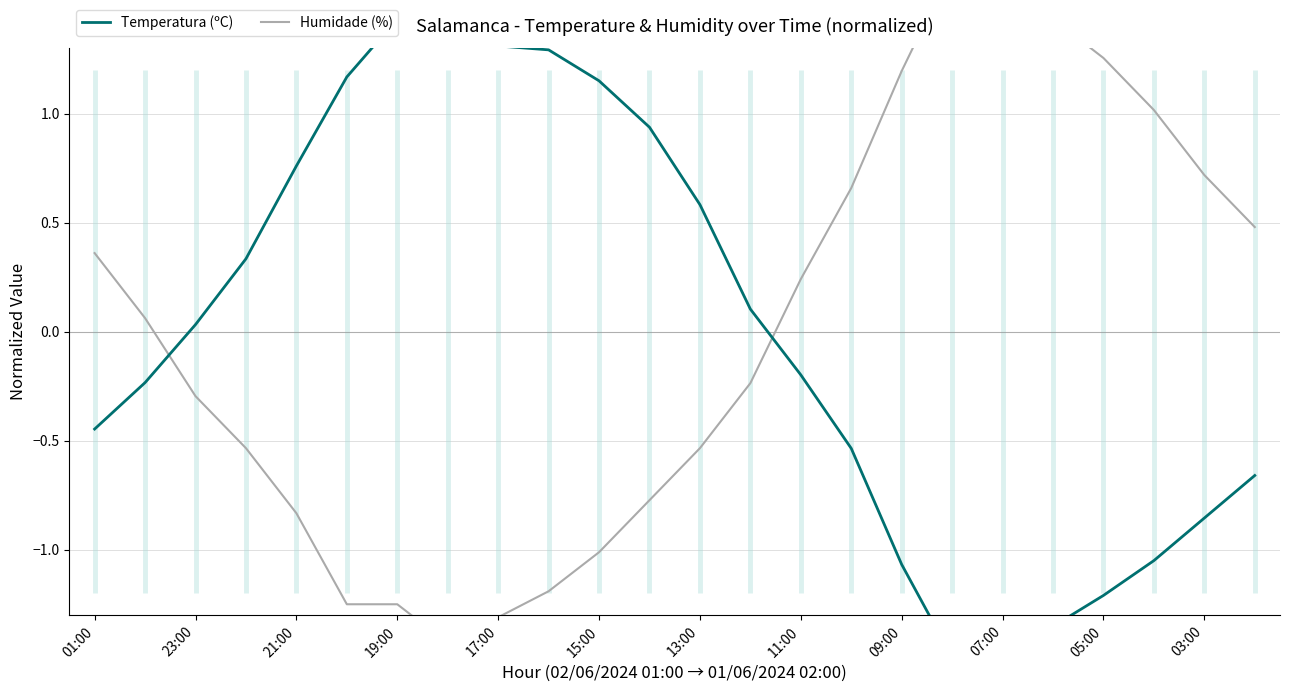

What are all the series names shown in the legend?

Temperatura (ºC), Humidade (%)